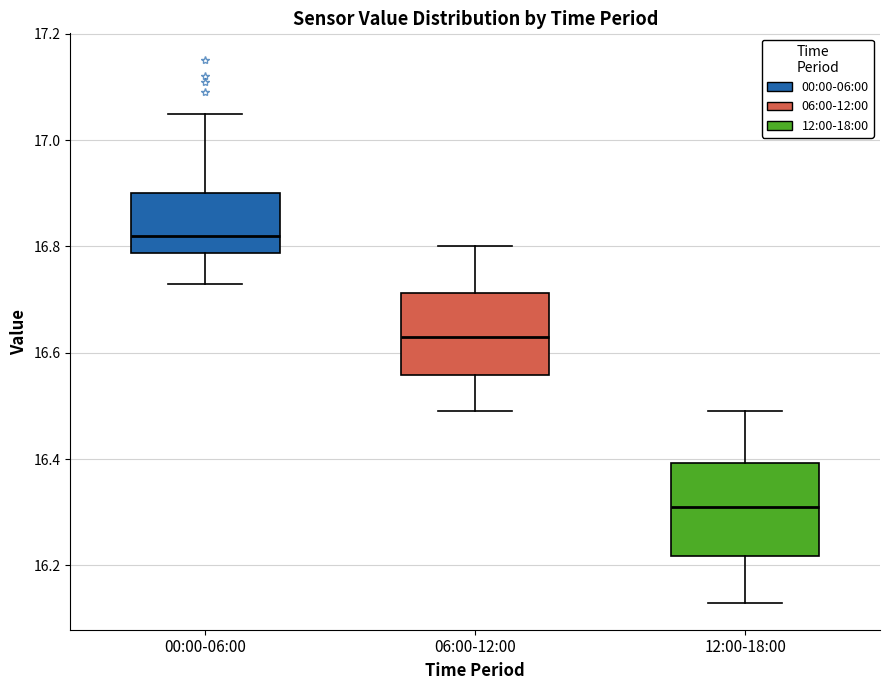

Reading left to right, read every box against the y-axis: the position of its median line, the range the box covers, and the ends of its whiskers. The values are not printed on the chart, so give them approximately, as read against the axis.

00:00-06:00: median 16.82, box 16.78 to 16.90, whiskers 16.74 to 17.06
06:00-12:00: median 16.64, box 16.56 to 16.72, whiskers 16.50 to 16.80
12:00-18:00: median 16.32, box 16.22 to 16.40, whiskers 16.14 to 16.50